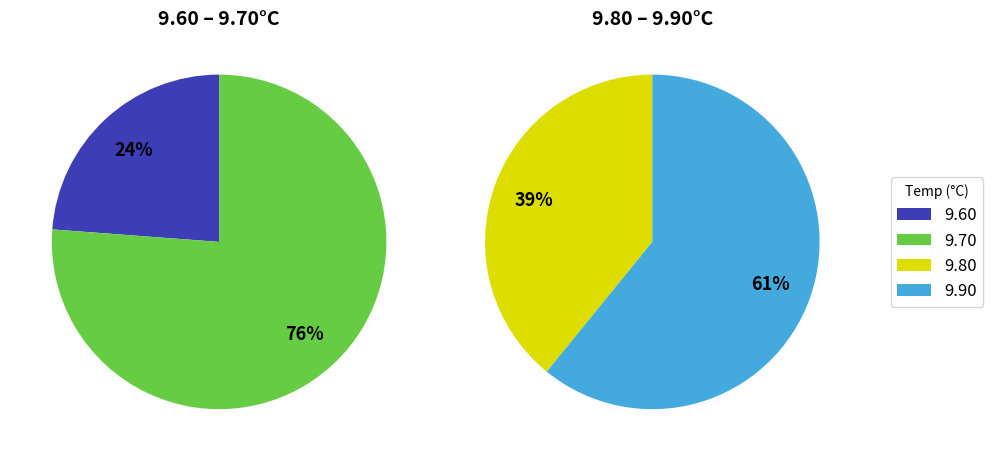

Which slice is the largest?

9.7